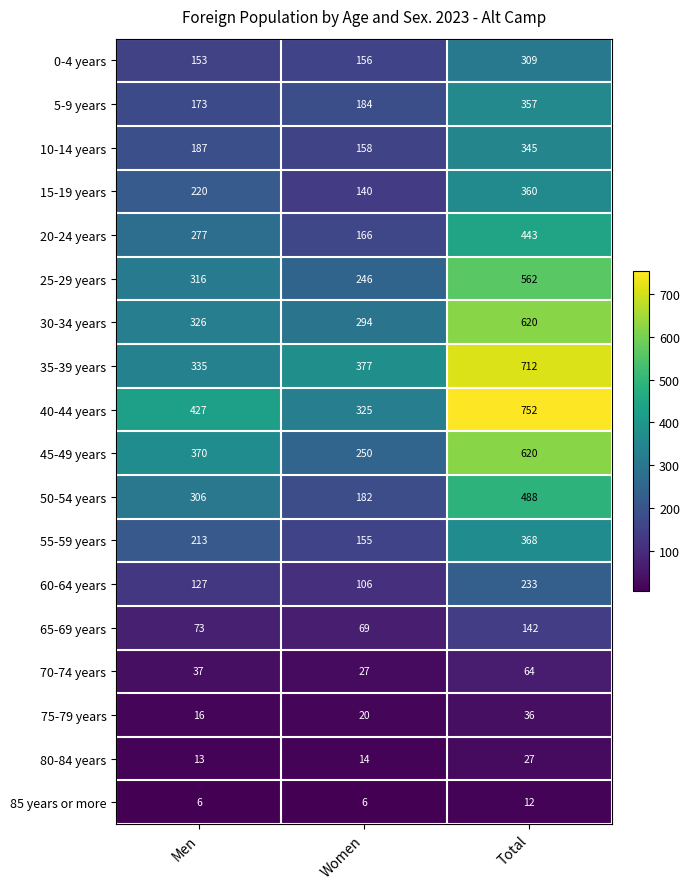

The value of 60-64 years at Men is 56. True or false?

False